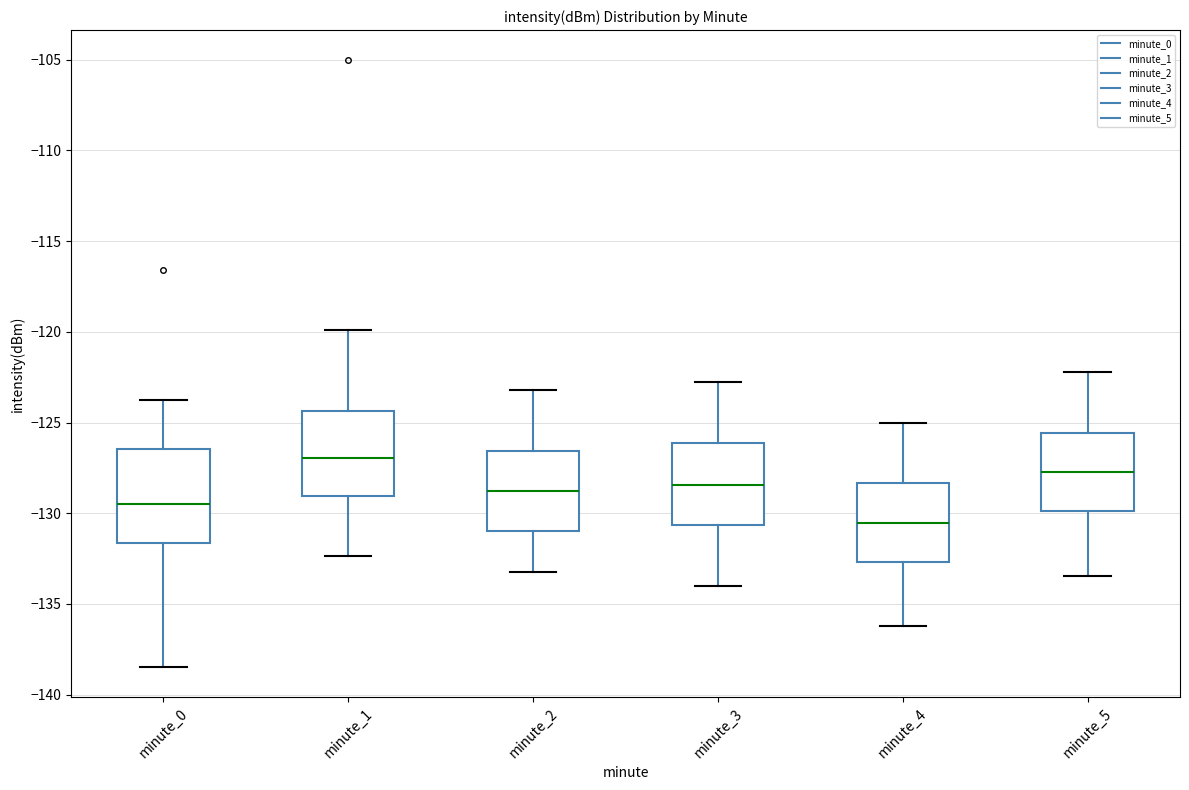

Reading left to right, transcribe this box plot: for each box, give where its median line is, the range the box spans, and where its two whiskers end, as read against the y-axis. The values are not printed on the chart, so give them approximately, as read against the axis.

minute_0: median -129.5, box -131.5 to -126.5, whiskers -138.5 to -124.0
minute_1: median -127.0, box -129.0 to -124.5, whiskers -132.5 to -120.0
minute_2: median -129.0, box -131.0 to -126.5, whiskers -133.0 to -123.0
minute_3: median -128.5, box -130.5 to -126.0, whiskers -134.0 to -123.0
minute_4: median -130.5, box -132.5 to -128.5, whiskers -136.0 to -125.0
minute_5: median -127.5, box -130.0 to -125.5, whiskers -133.5 to -122.0